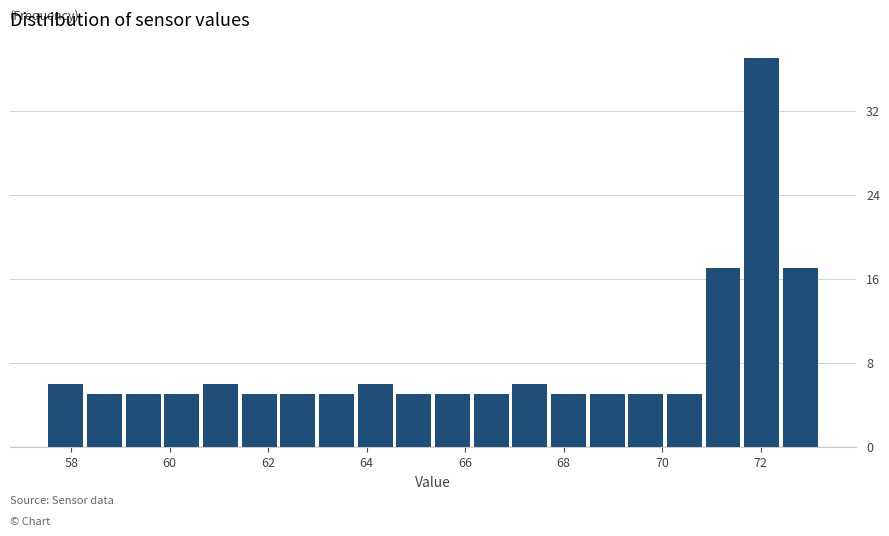

Read against the x-axis, roughly where is the centre of the tallest bar?

72.0